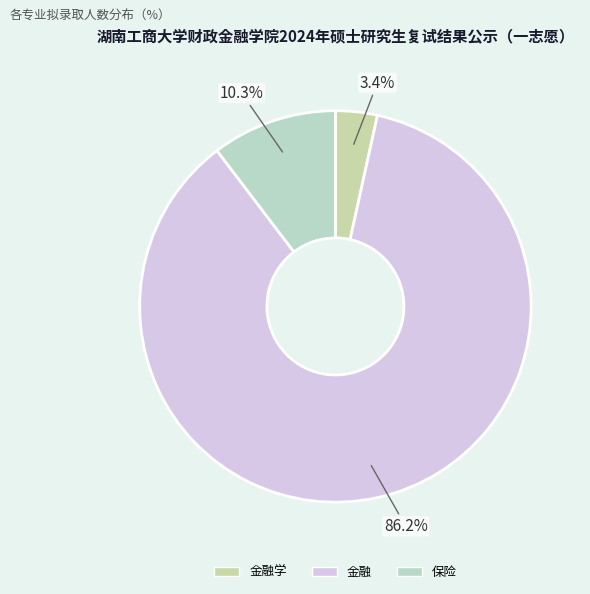

Is there any slice that represents more than half of the pie?

Yes